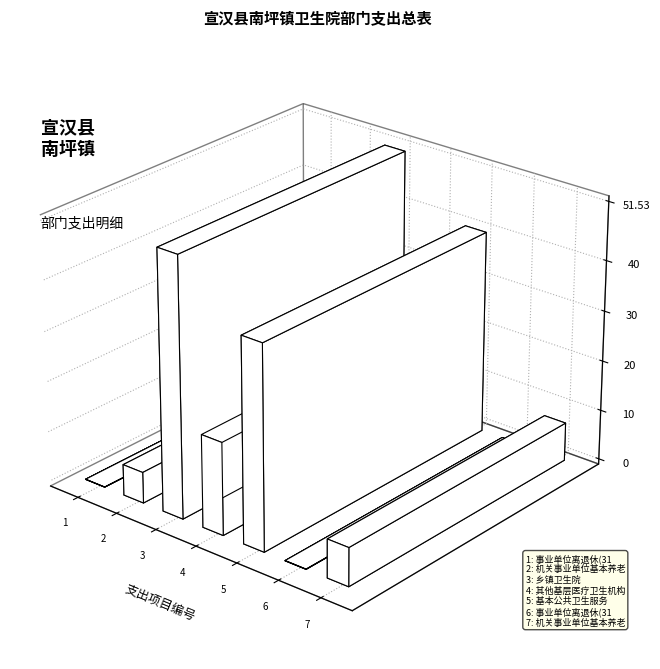

How many data points are less than 7?

3